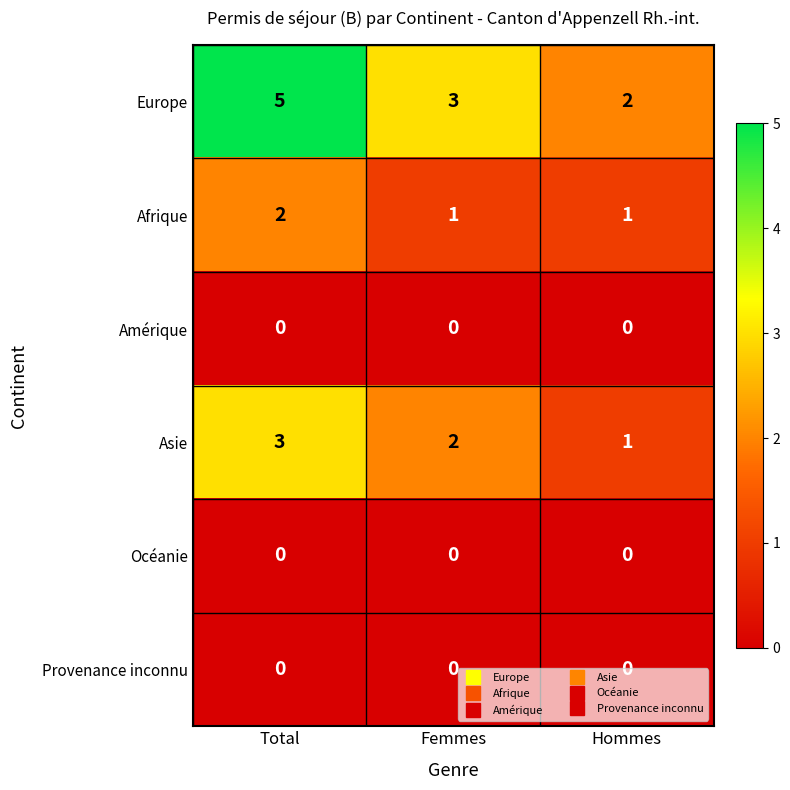

What is the difference between the highest and lowest values at Total?

5